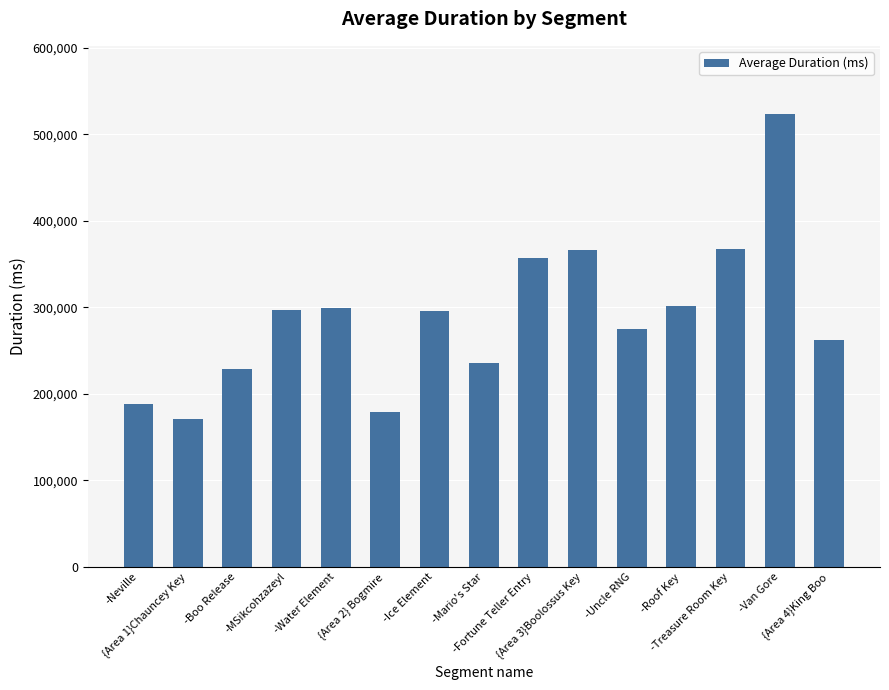

How many bars are there in total?

15